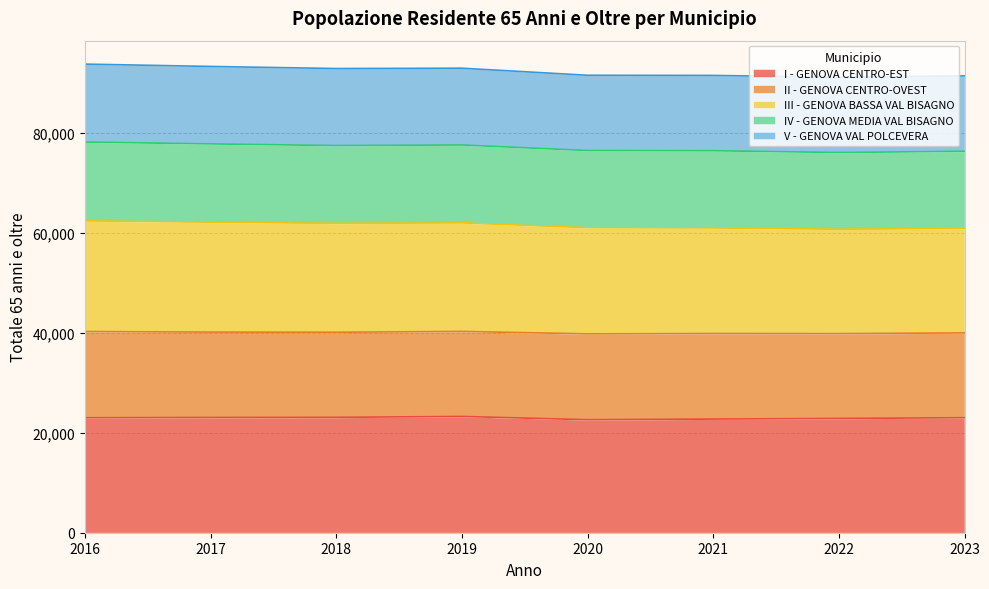

The value of I - GENOVA CENTRO-EST at 2016 is 9425. True or false?

False